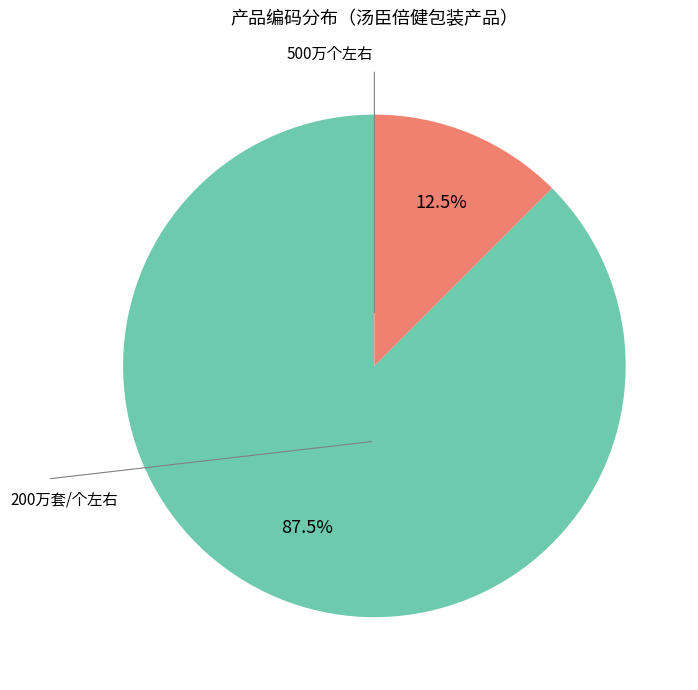

Count the number of slices in the pie.

2